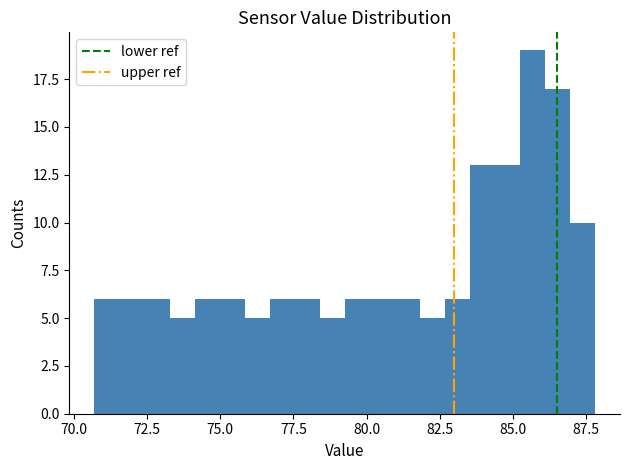

Read against the x-axis, roughly where is the centre of the tallest bar?

85.5